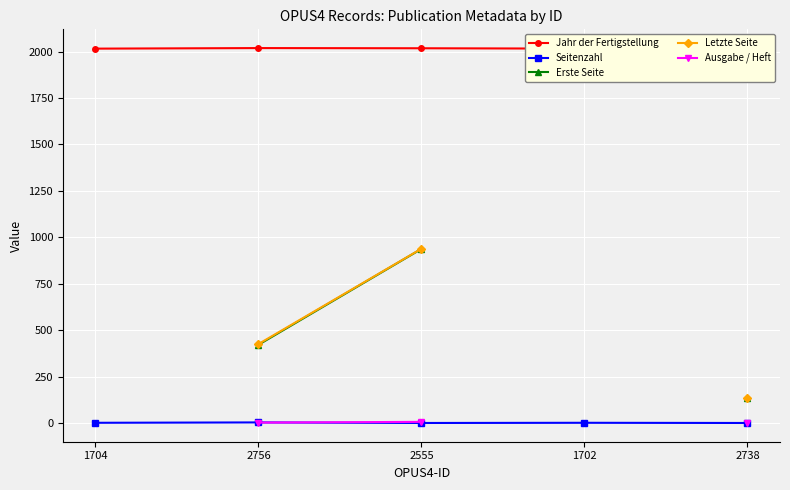

True or false: Letzte Seite and Jahr der Fertigstellung intersect in this chart.

False